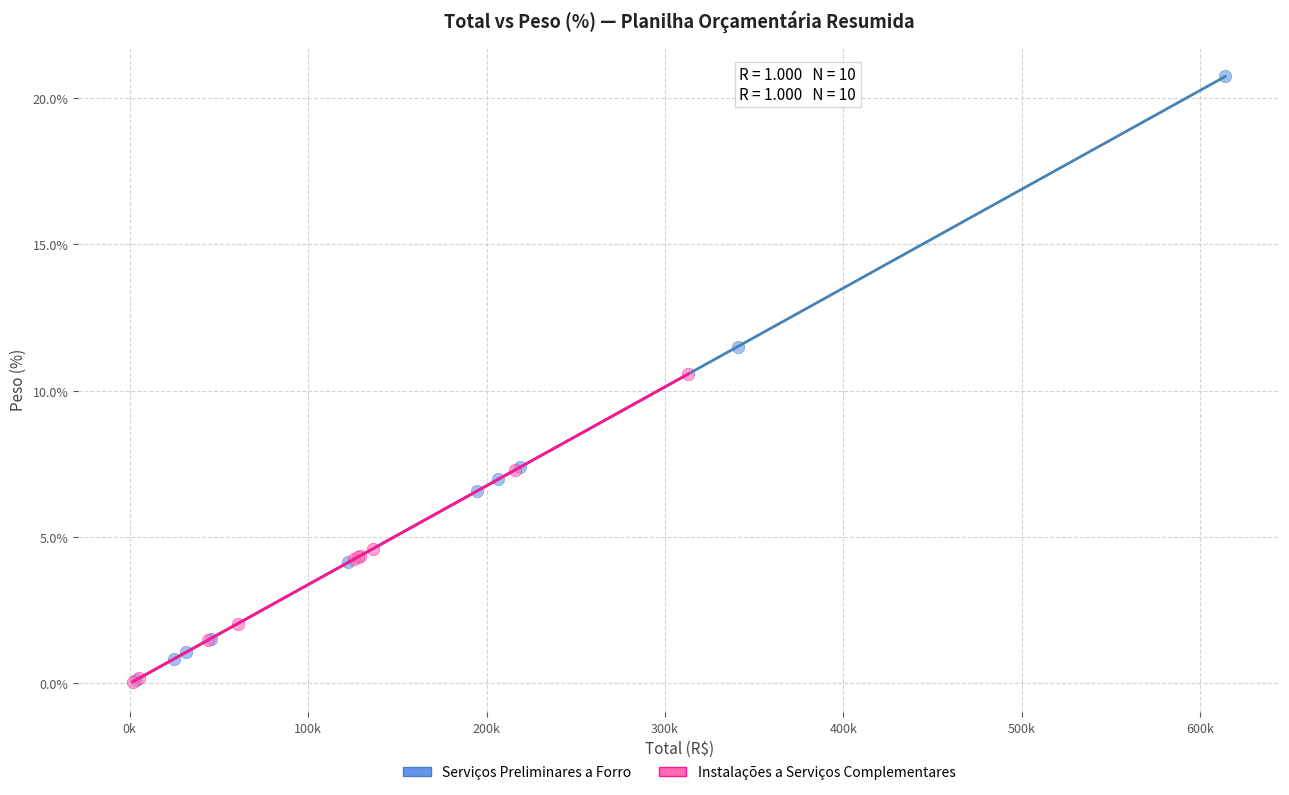

Which series contains the highest Y value?

Serviços Preliminares a Forro